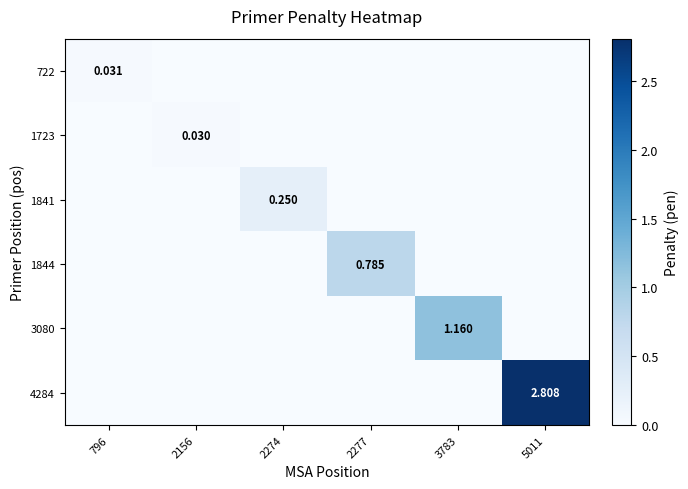

The 4284 series shows 1.8 at 5011. True or false?

False